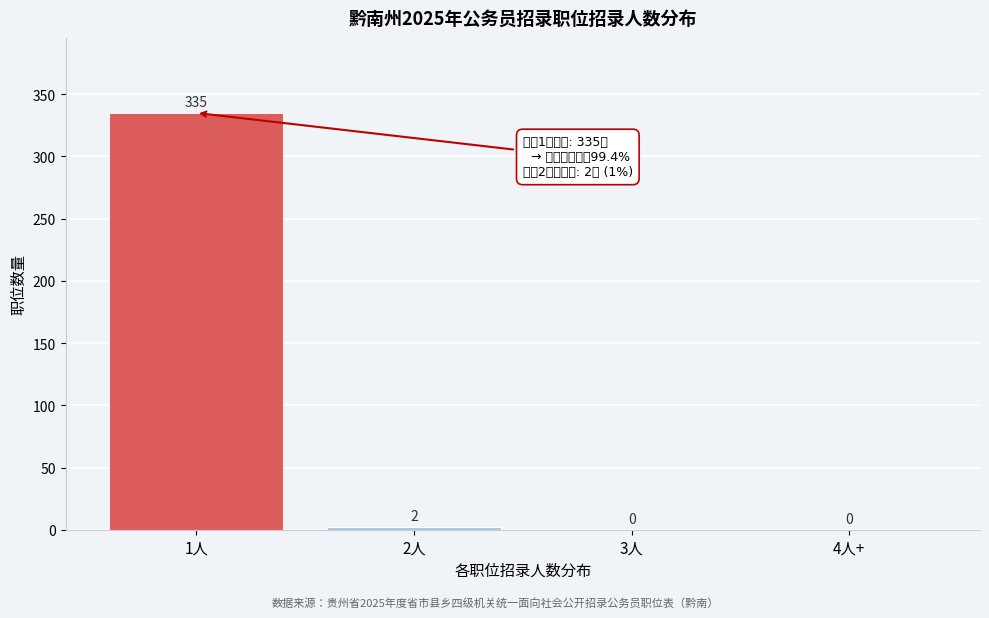

Reading left to right, transcribe all the data shown in this chart.

1人=335	2人=2	3人=0	4人+=0